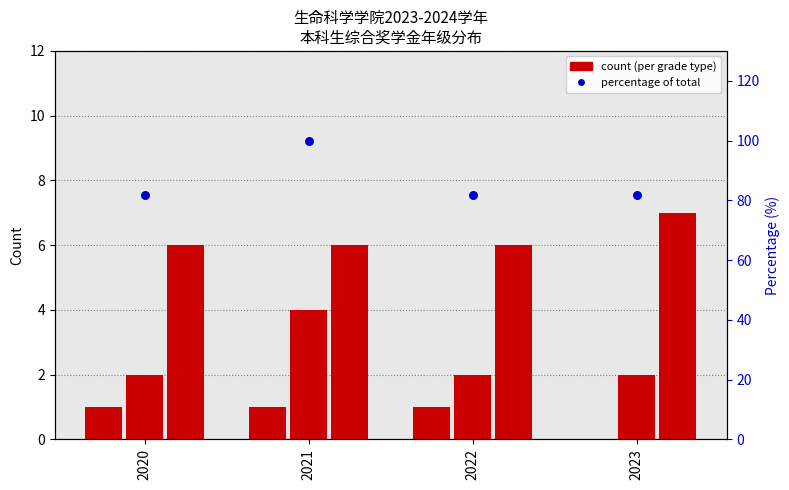

At which category is the sum across all series the highest?

2021